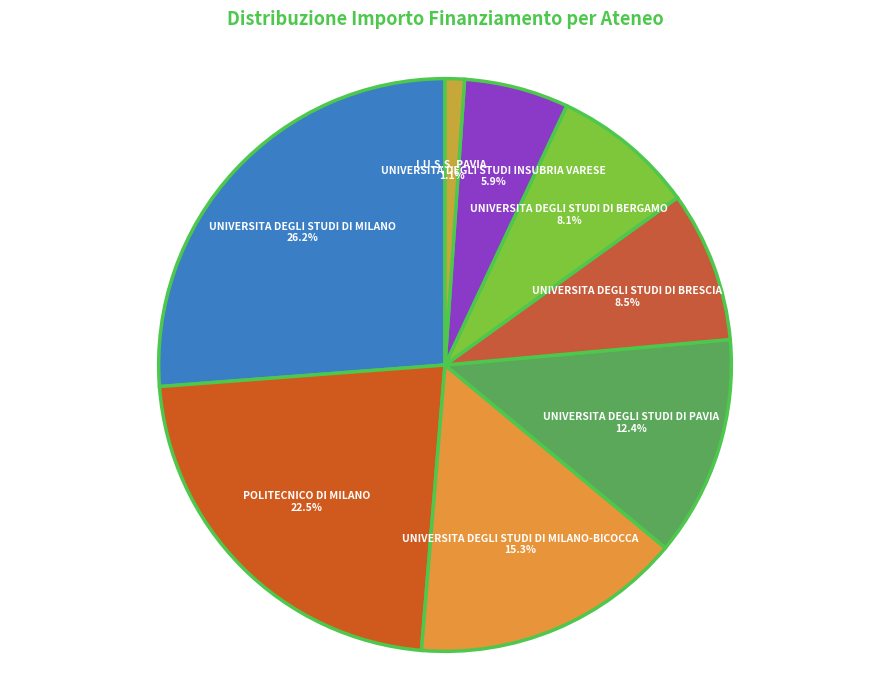

To the nearest percent, what percentage of the pie is I.U.S.S. PAVIA?

1%